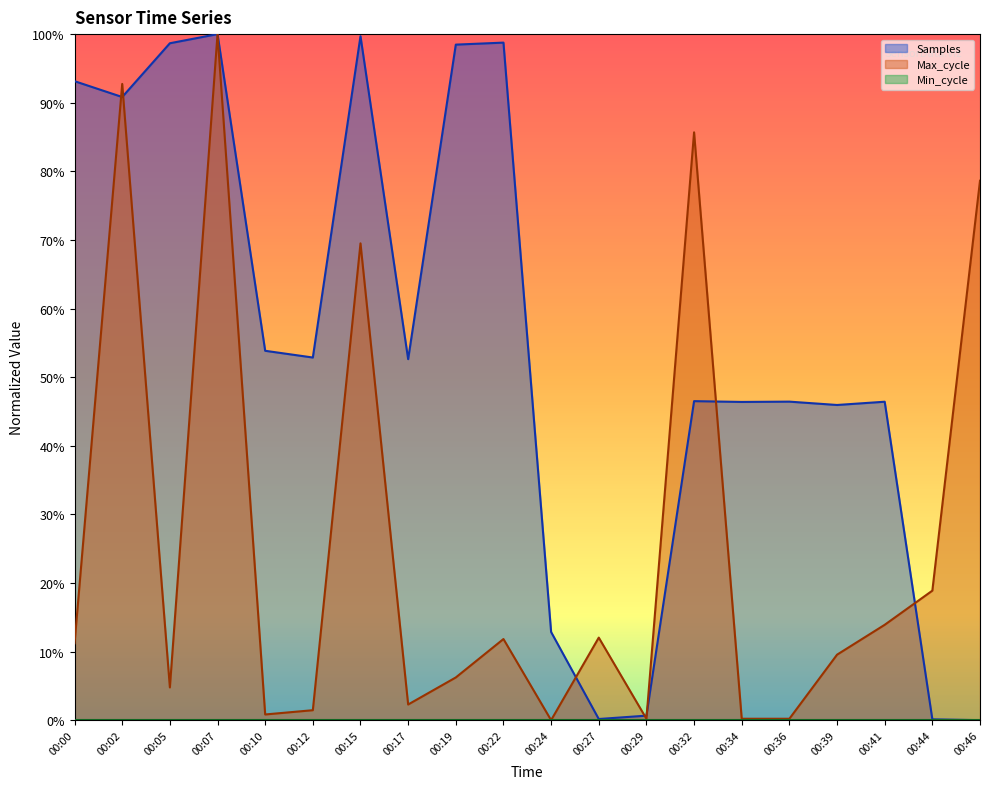

At which category does Max_cycle reach its first local valley?

00:05